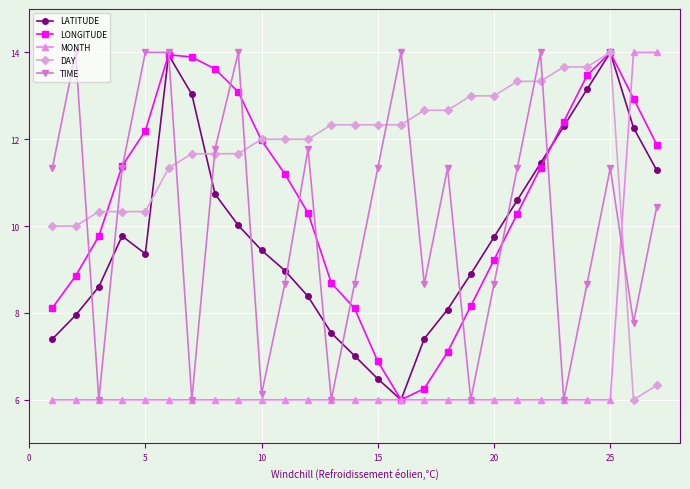

How many times do MONTH and DAY cross each other?

1